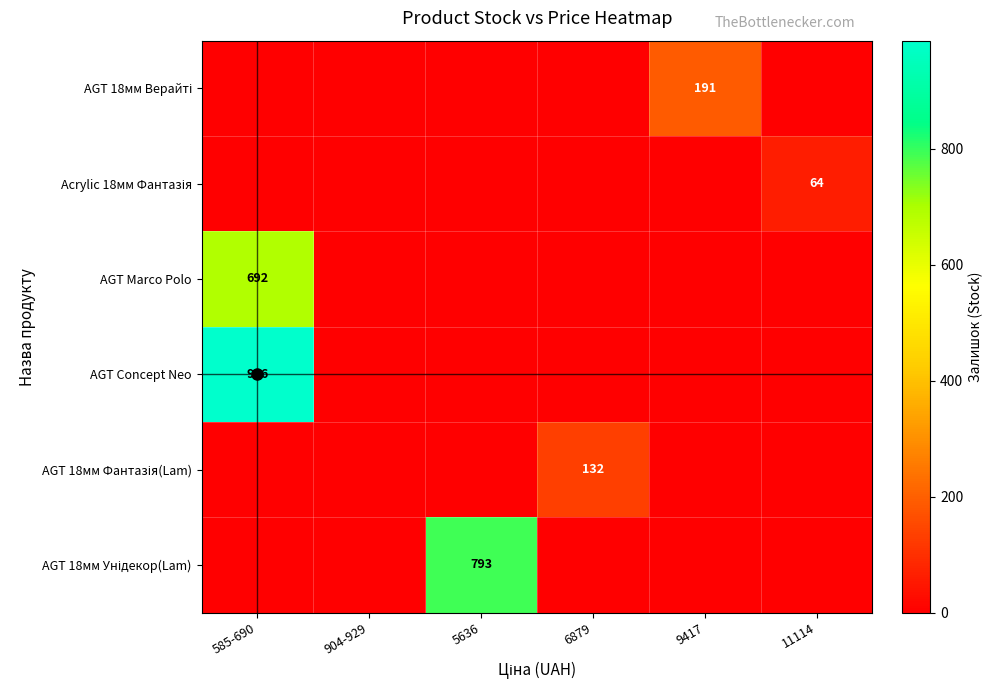

Rank the categories by AGT Marco Polo value from highest to lowest.

585-690, 904-929, 5636, 6879, 9417, 11114